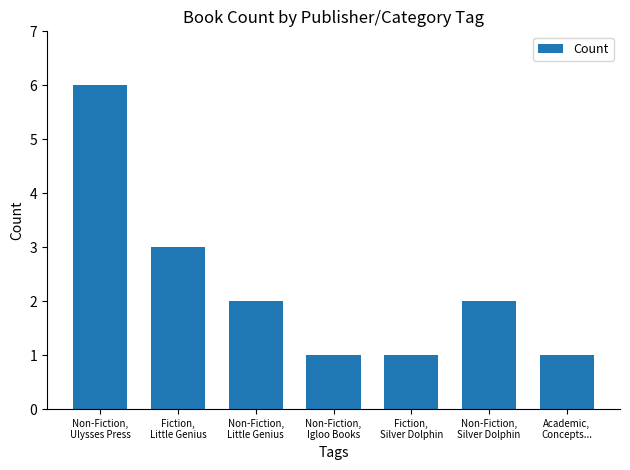

How many categories are shown in the chart?

7